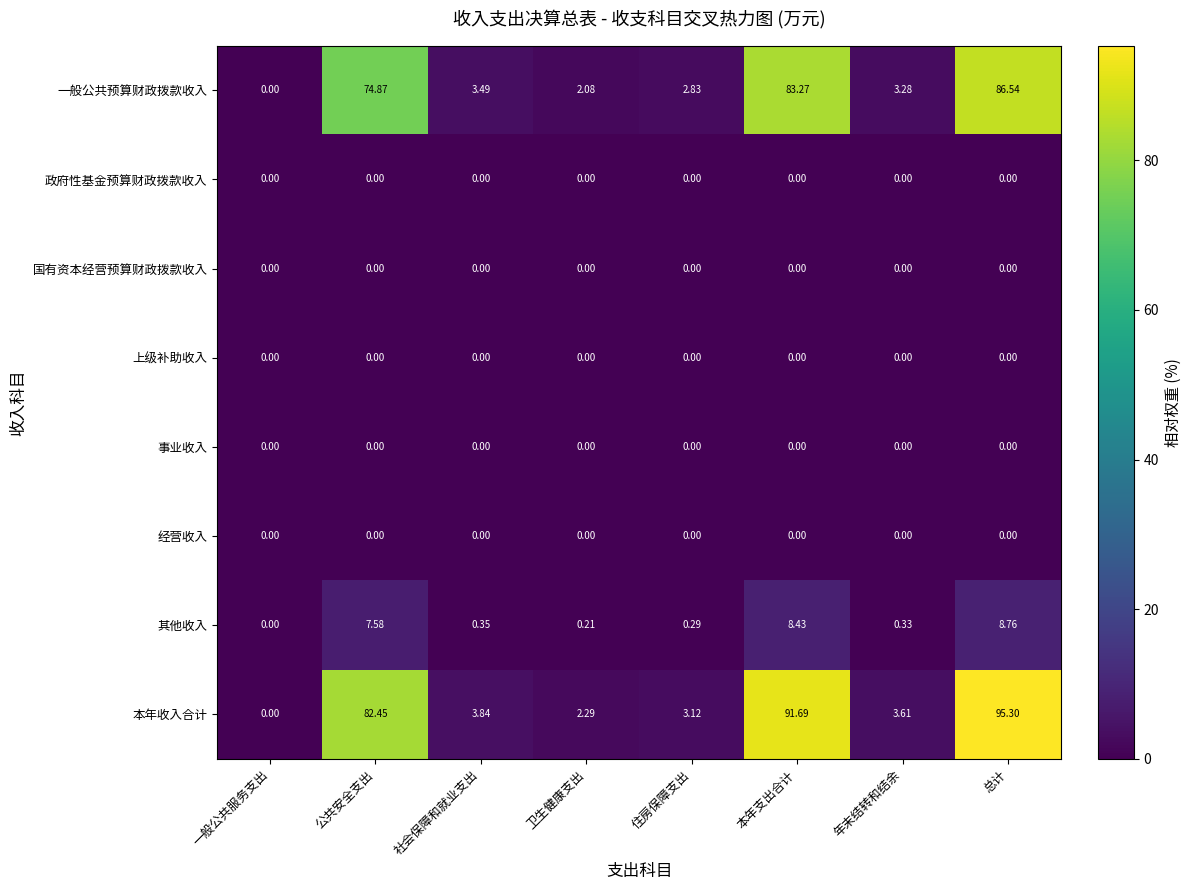

Which series has the widest spread of values?

本年收入合计